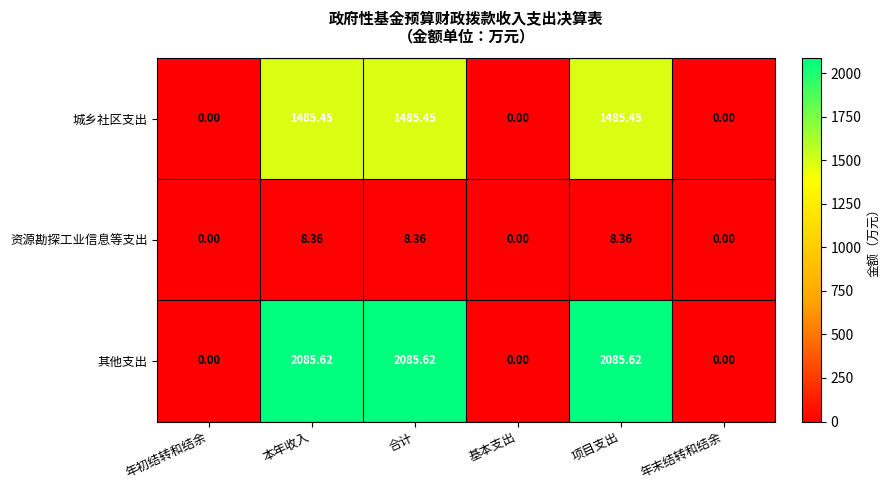

Rank the series at 本年收入 from highest to lowest value.

其他支出, 城乡社区支出, 资源勘探工业信息等支出